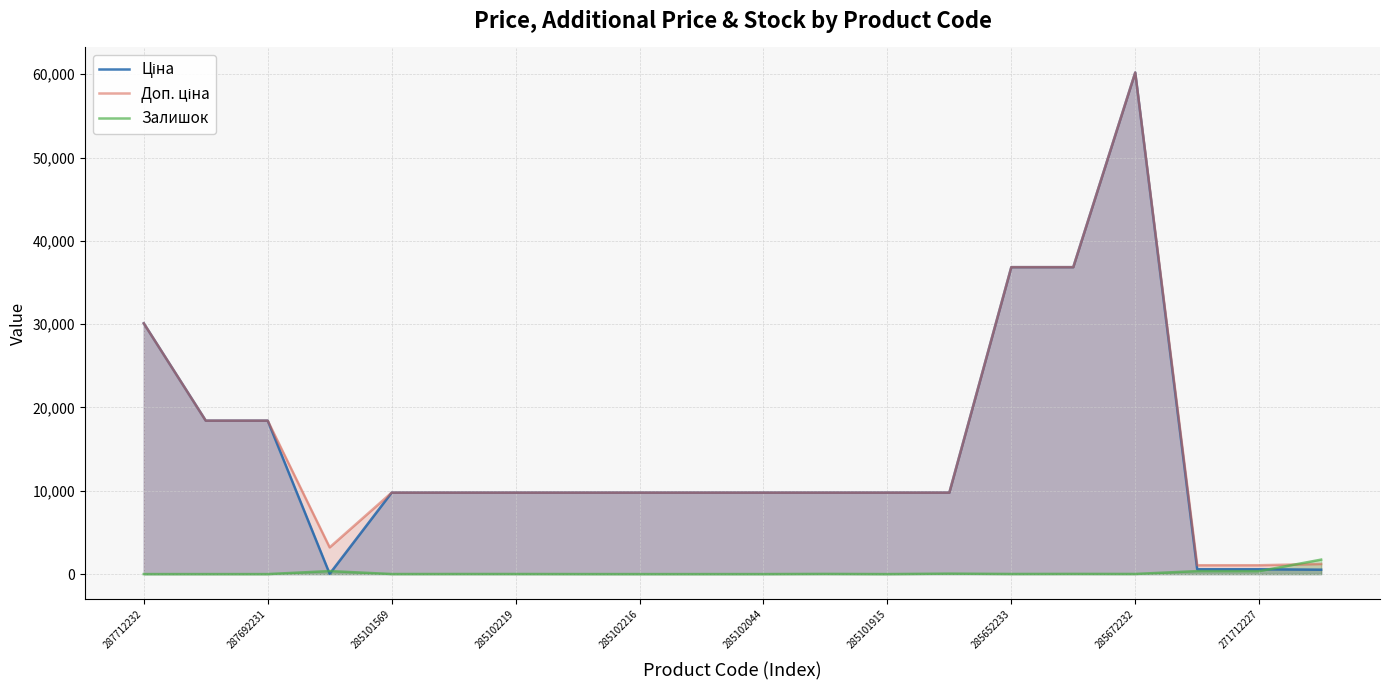

At which category does the chart reach its peak across all series?

285672232